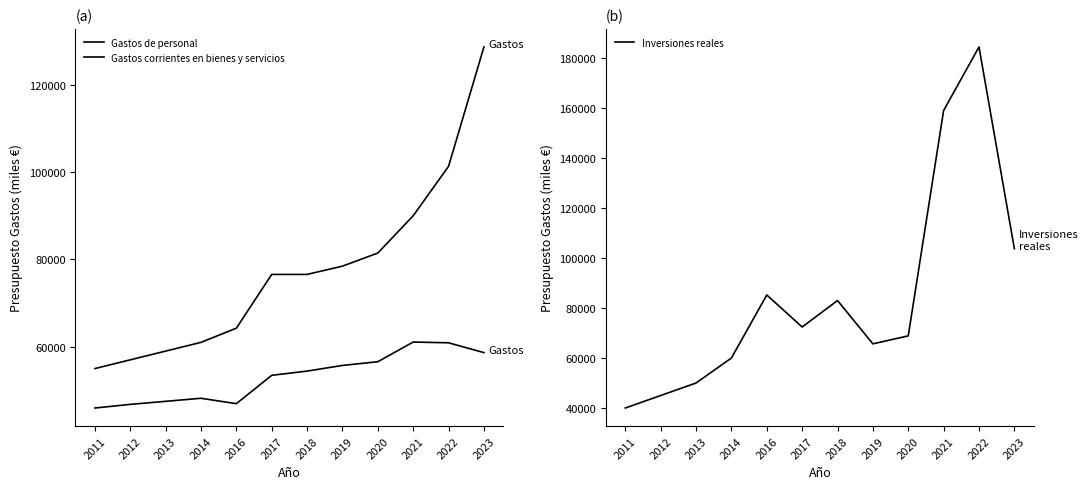

List the series in order of their peak value, highest first.

Inversiones reales, Gastos corrientes en bienes y servicios, Gastos de personal